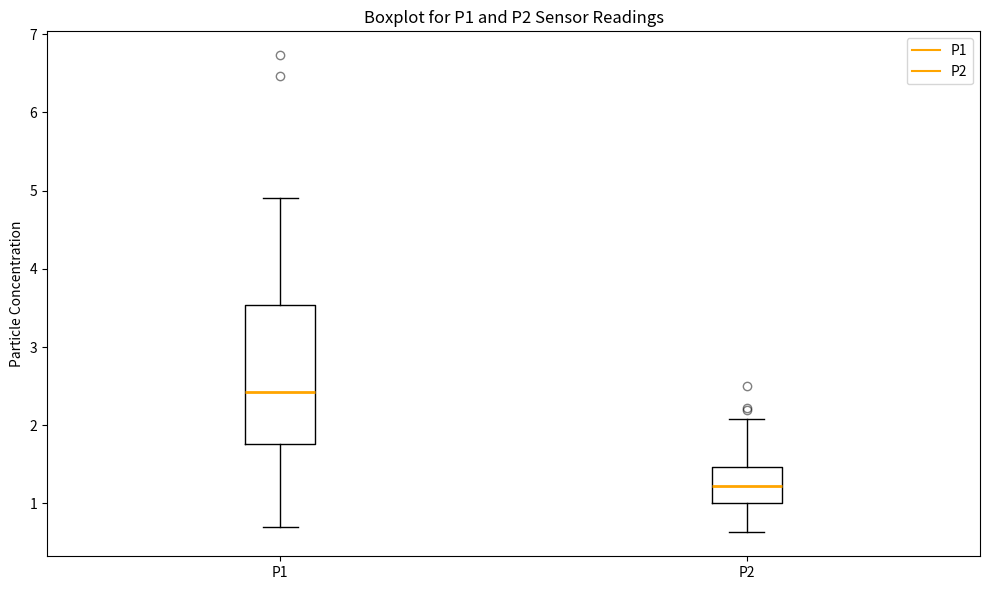

Comparing the boxes themselves (not the whiskers), which one is the tallest?

P1